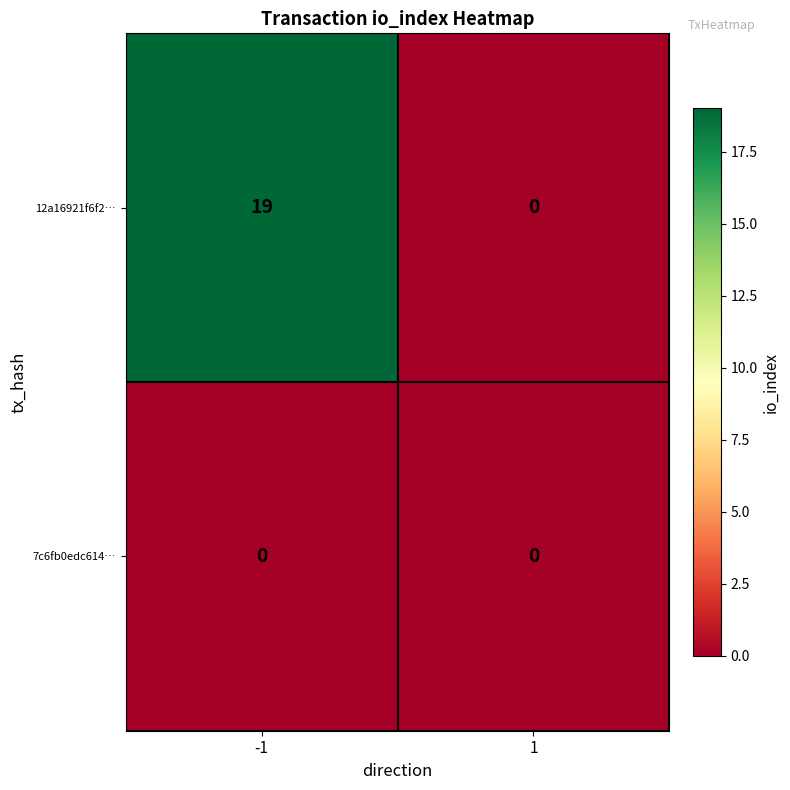

Reading left to right, list all the values displayed in this chart.

12a16921f6f2…: -1=19	1=0
7c6fb0edc614…: -1=0	1=0